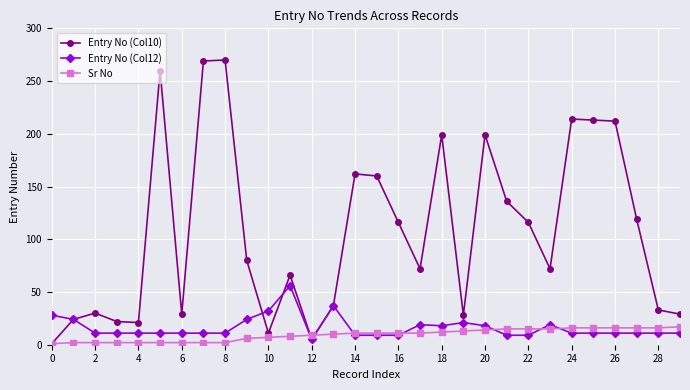

Which series has the largest total across all categories?

Entry No (Col10)